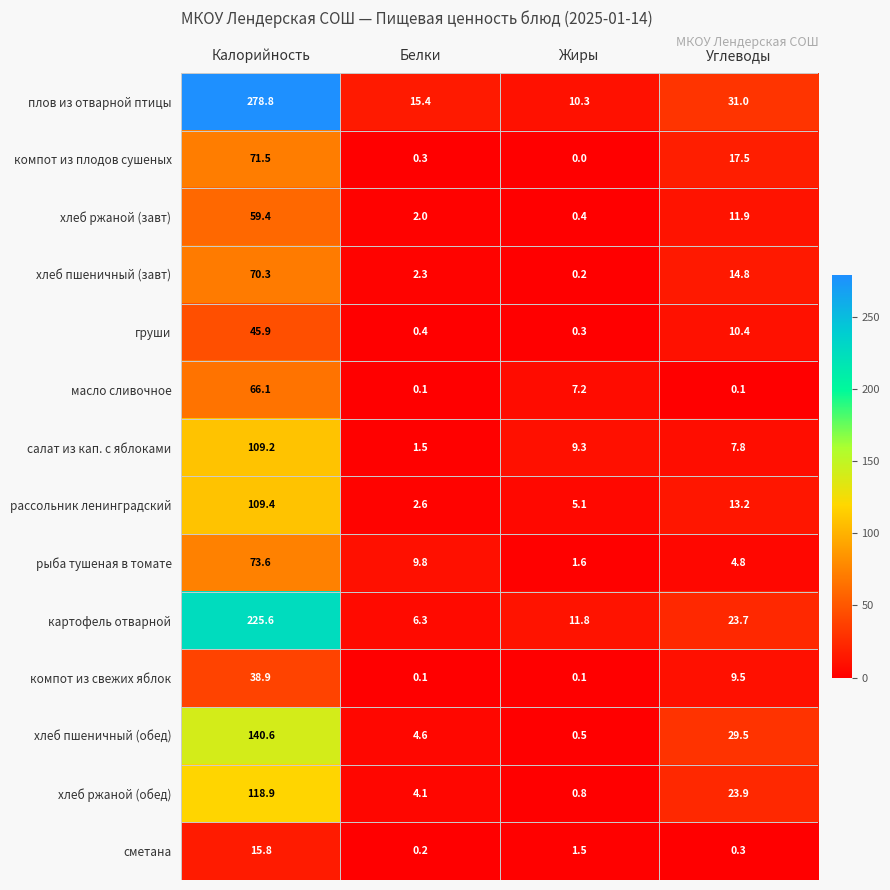

What is the difference between the maximum and minimum values in the компот из свежих яблок series?

38.8